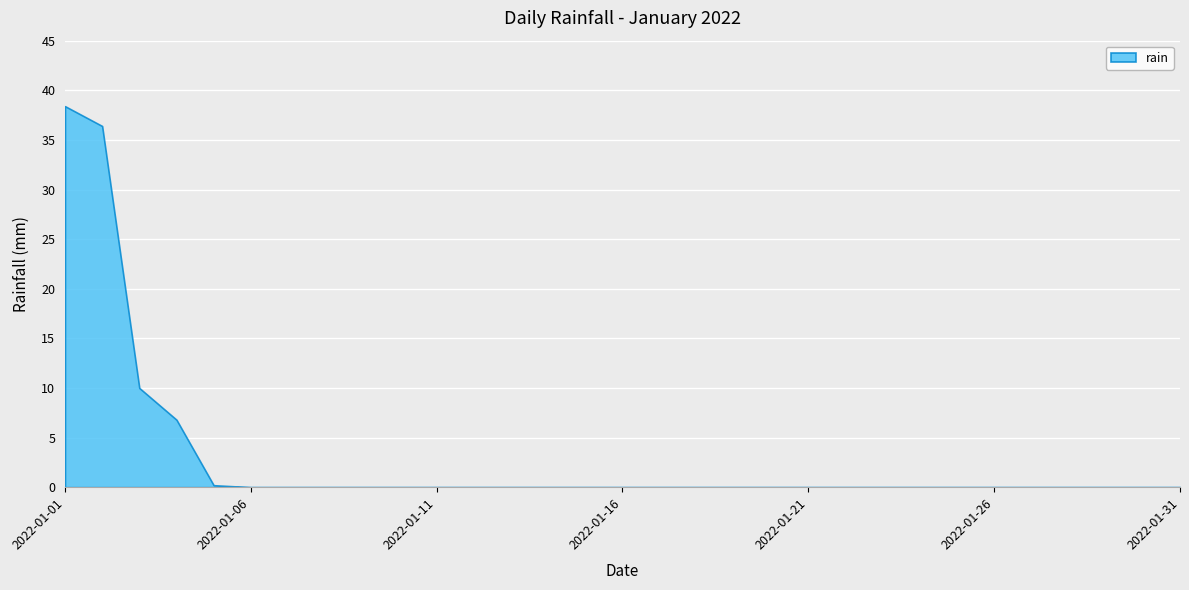

At which label is the value closest to 19?

2022-01-03